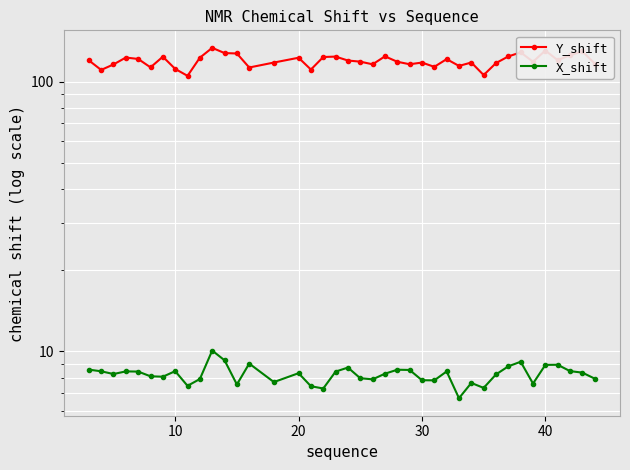

How many interior local valleys does the Y_shift series have?

12